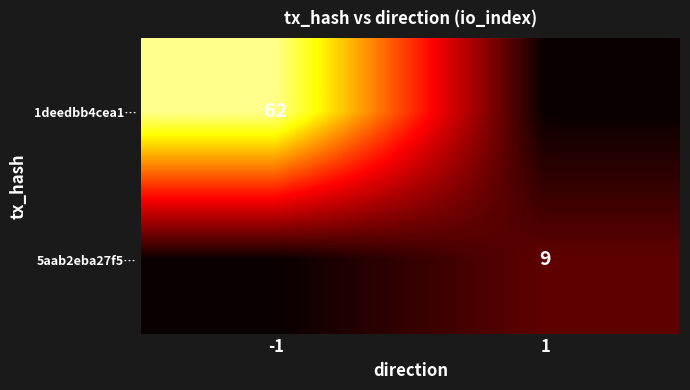

True or false: 1deedbb4cea1… has a value of 85 at -1.

False